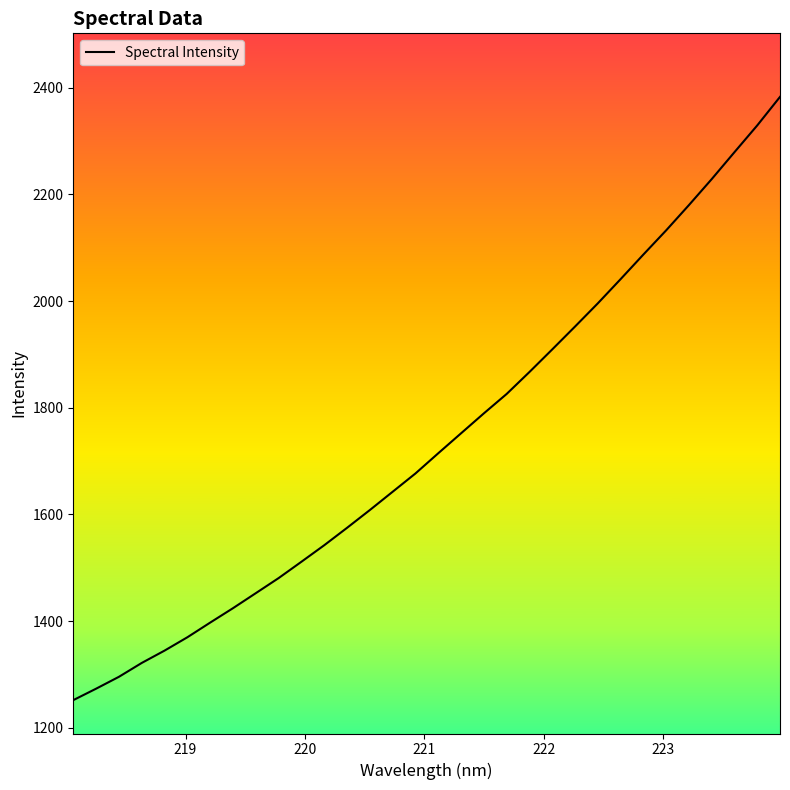

What is the greatest value displayed?

2383.1